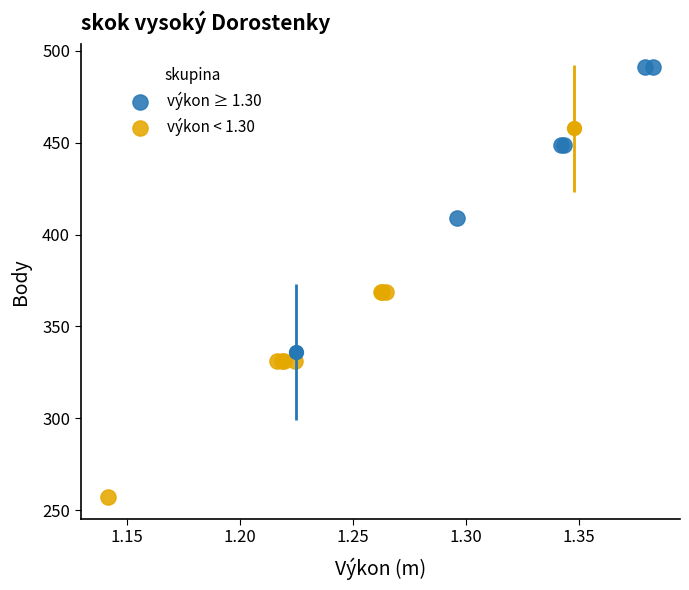

What are all the series names shown in the legend?

výkon ≥ 1.30, výkon < 1.30